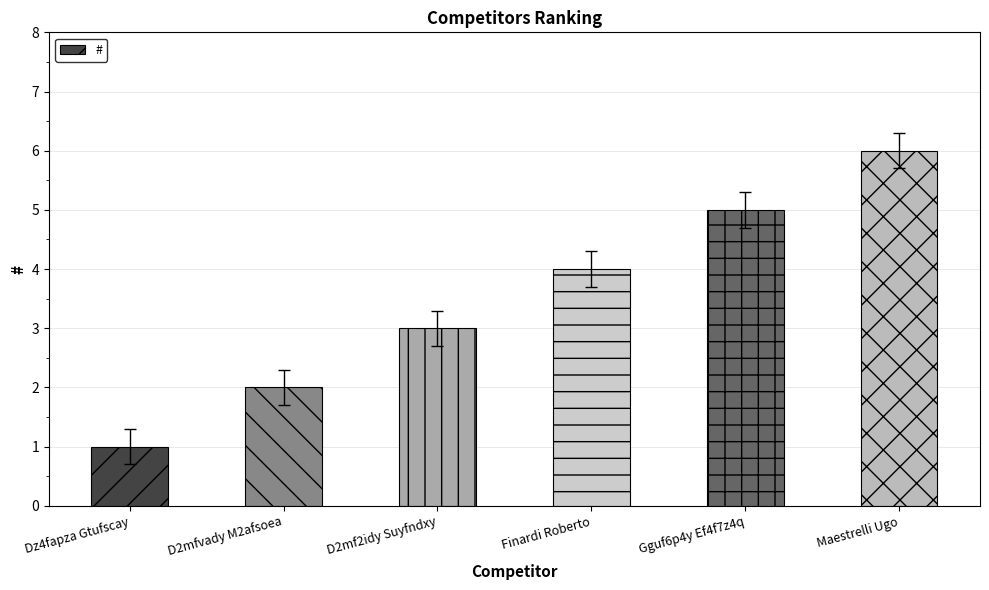

What is the label of the 3rd bar from the left?

D2mf2idy Suyfndxy